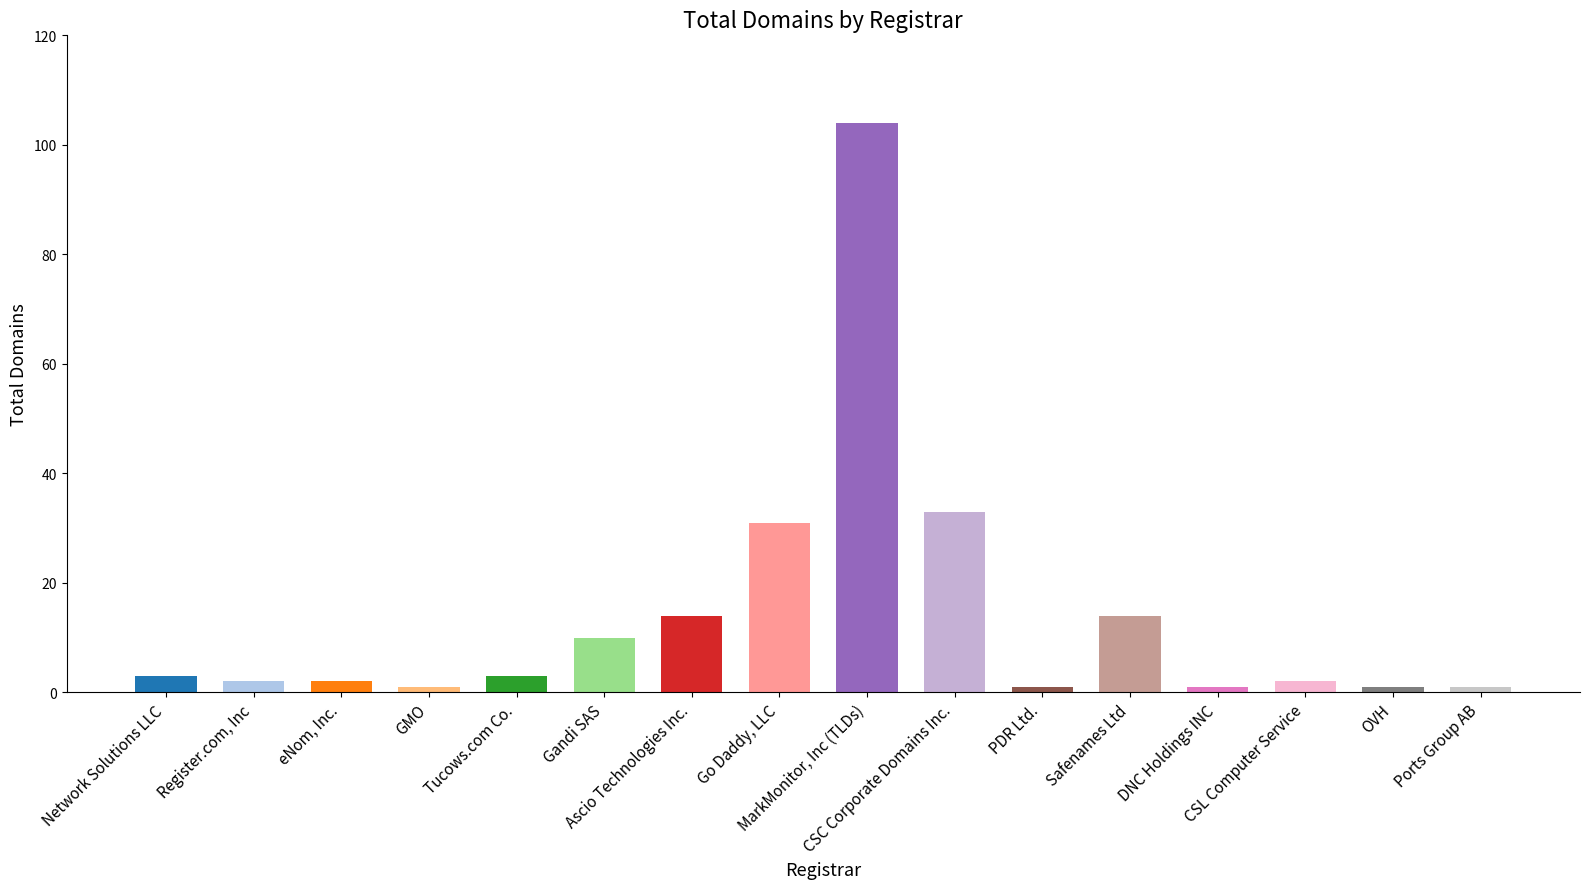

What is the change in value from Register.com, Inc to Gandi SAS?

+8